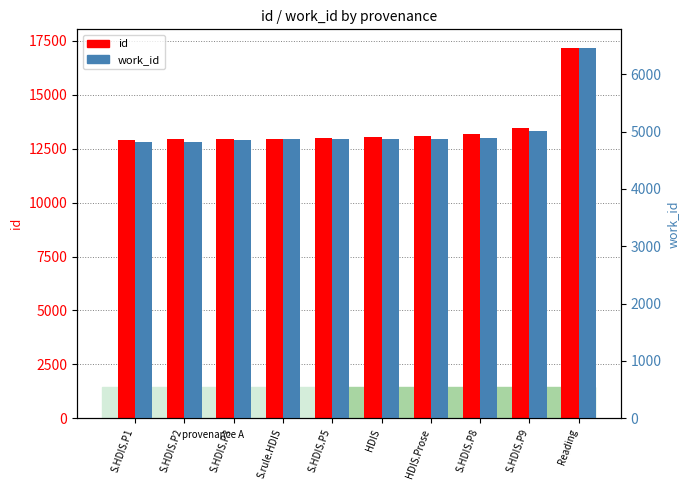

True or false: work_id has a value of 6459 at Reading.

True